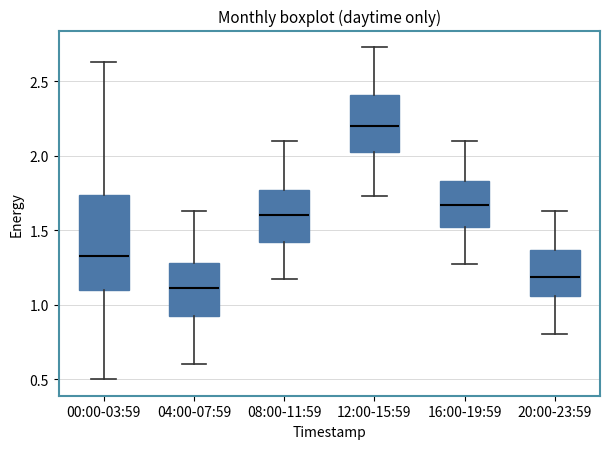

Comparing the boxes themselves (not the whiskers), which one is the tallest?

00:00-03:59